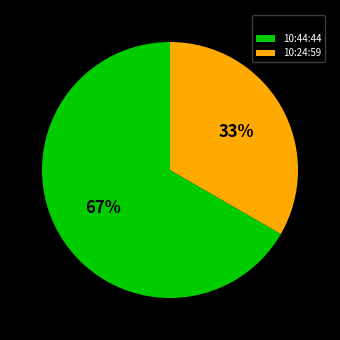

The 10:44:44 slice represents 67% of the pie. True or false?

True